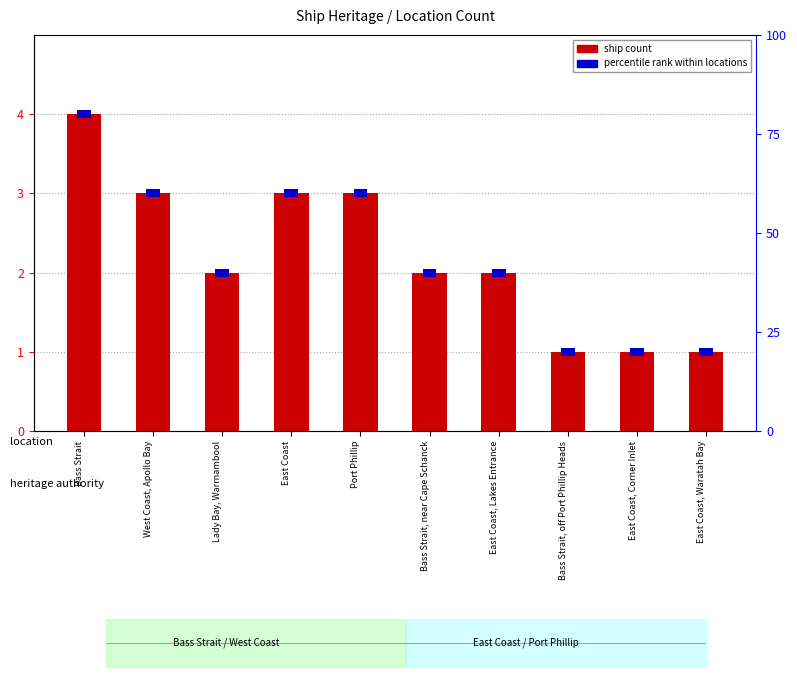

What is the spread (max minus min) of values at West Coast, Apollo Bay?

2.9